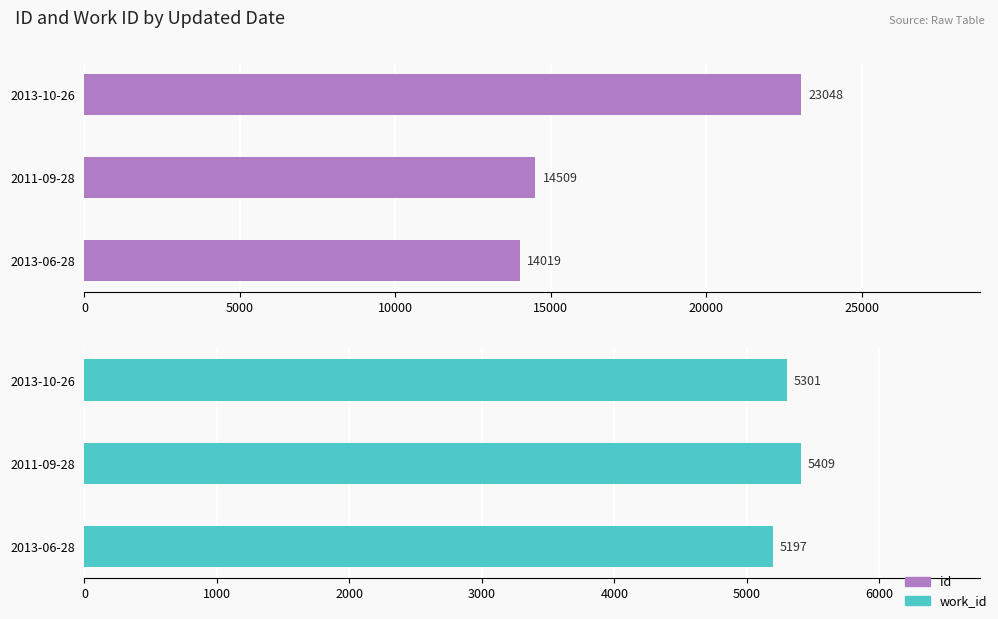

How many bars are there in total?

6